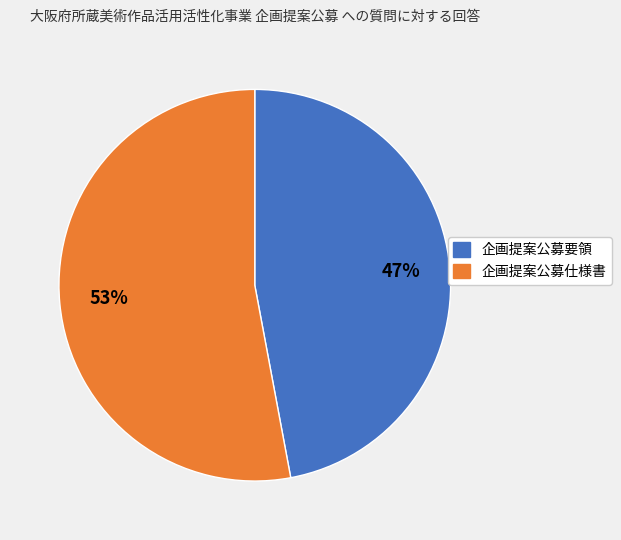

The 企画提案公募仕様書 slice represents 59% of the pie. True or false?

False